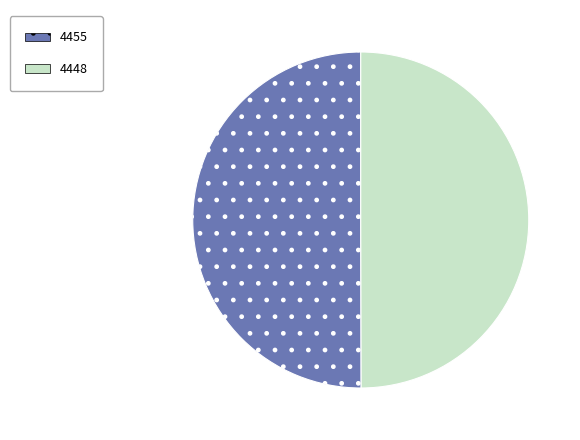

What is the ratio of the value at 4448 to the value at 4455?

1.0